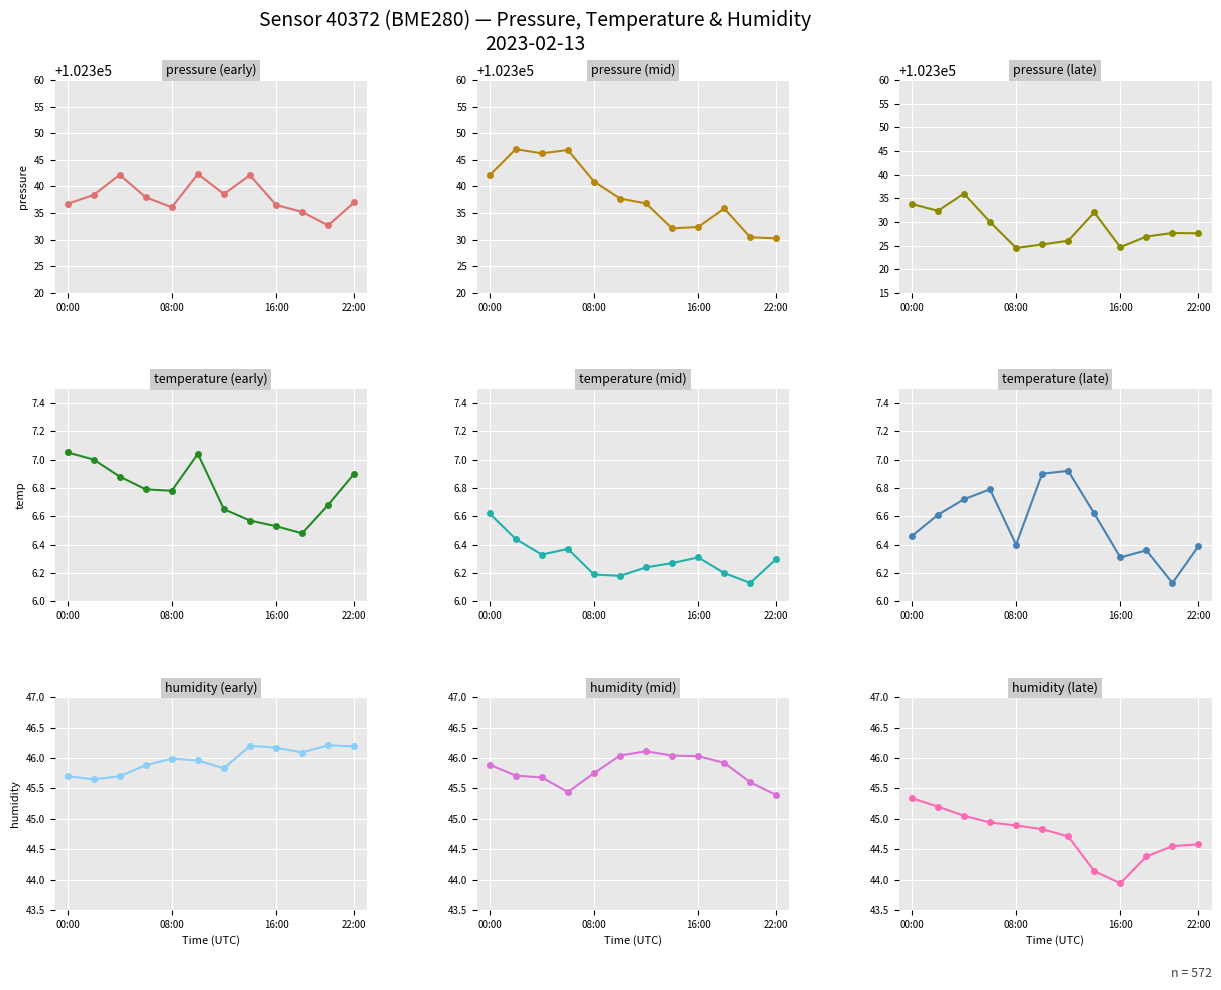

Is it true that temperature equals 7.0 at 00:00?

True